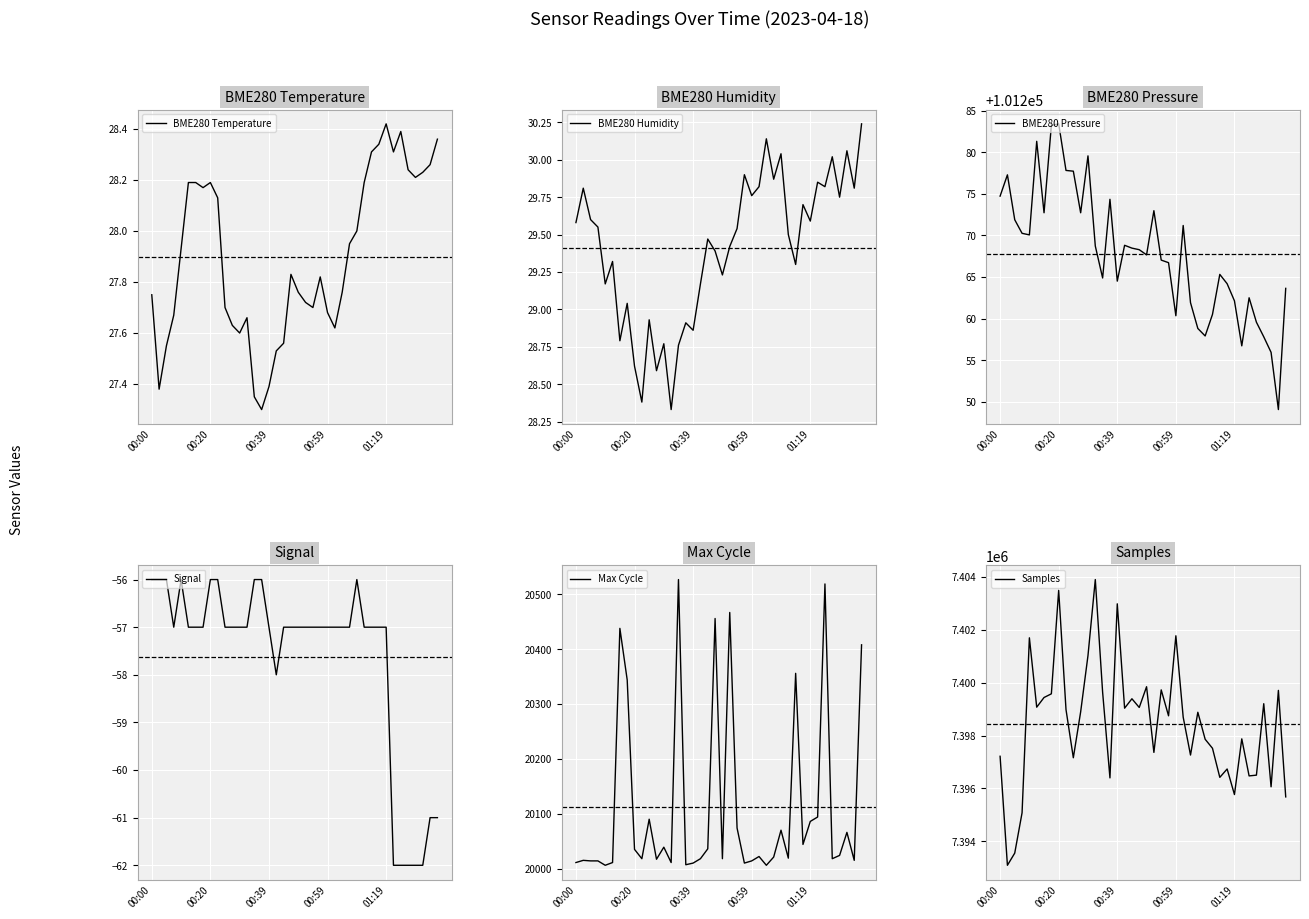

True or false: BME280 Humidity has more than 1 interior local peaks.

True